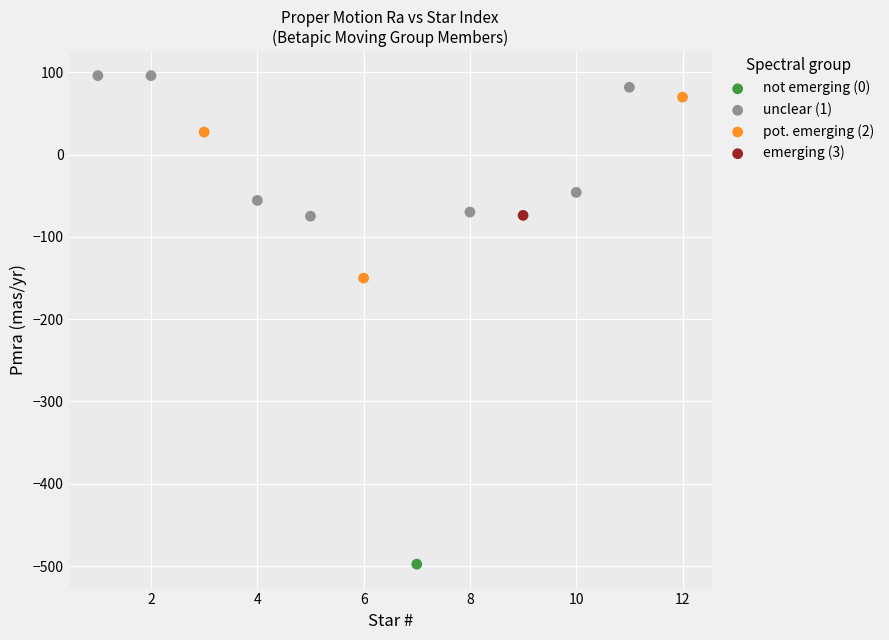

What are all the series names shown in the legend?

not emerging (0), unclear (1), pot. emerging (2), emerging (3)